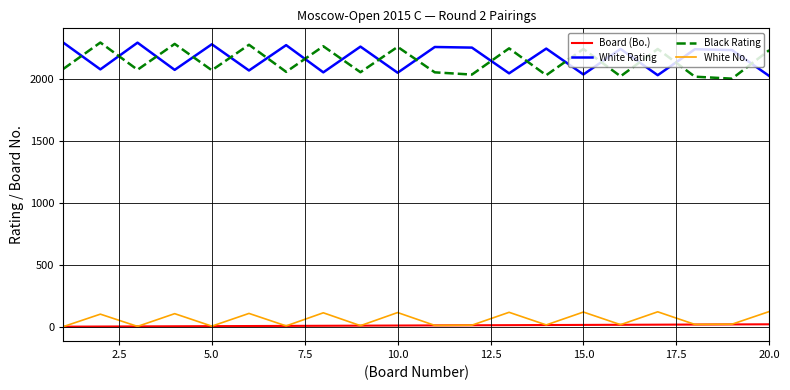

What is the maximum value shown in the chart?

2298